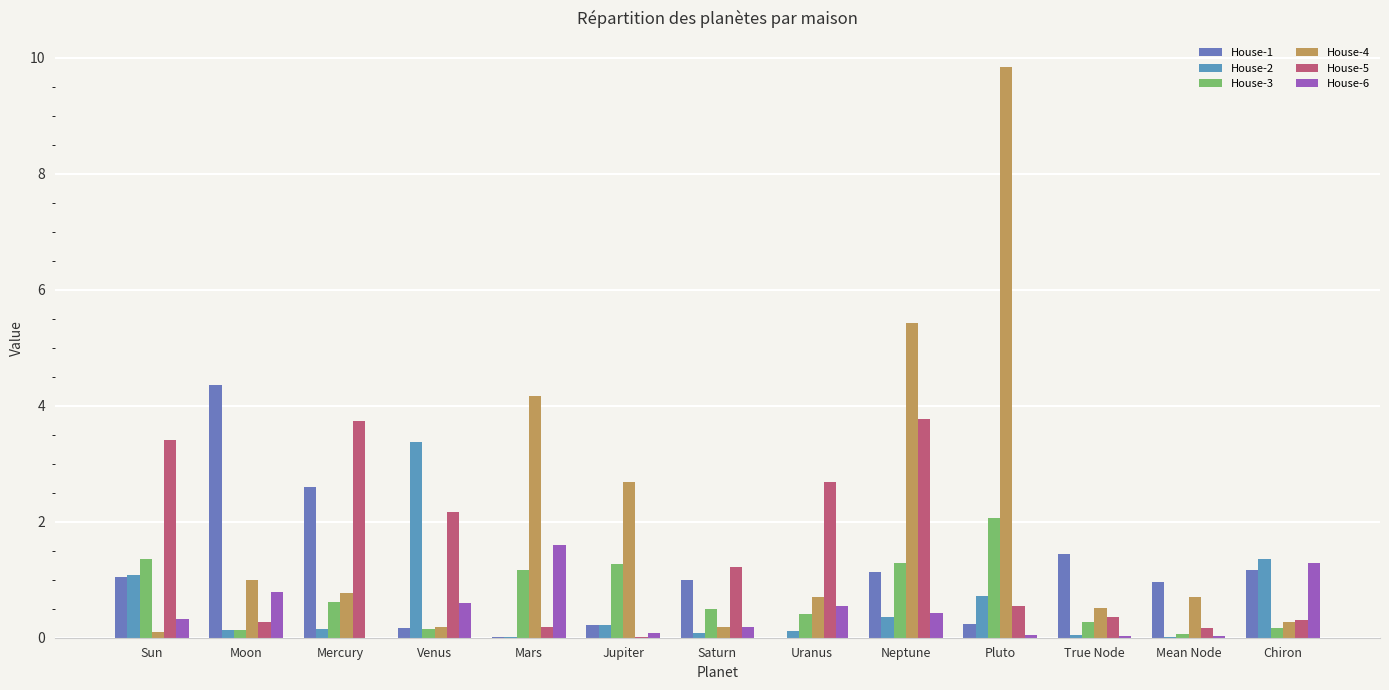

What is the highest value of the House-2 series?

3.4